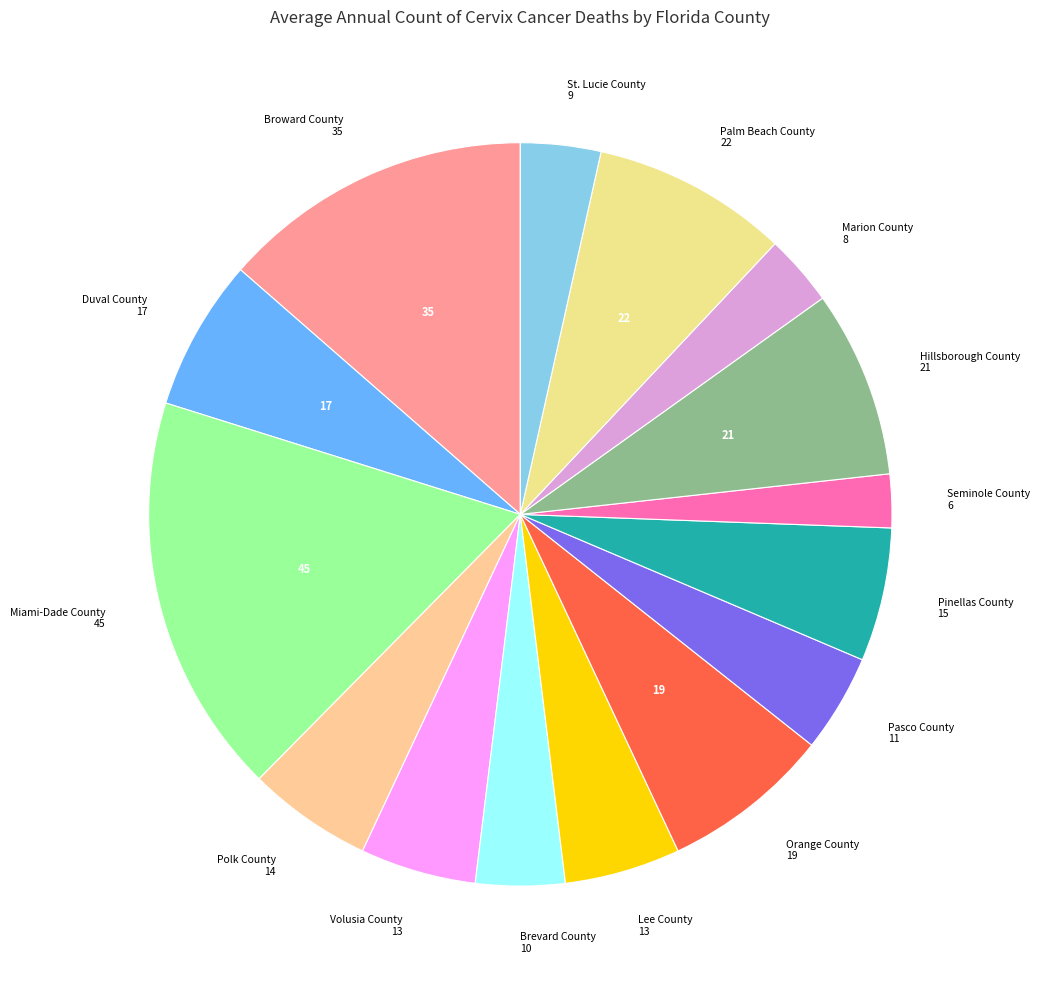

Count the number of slices in the pie.

15